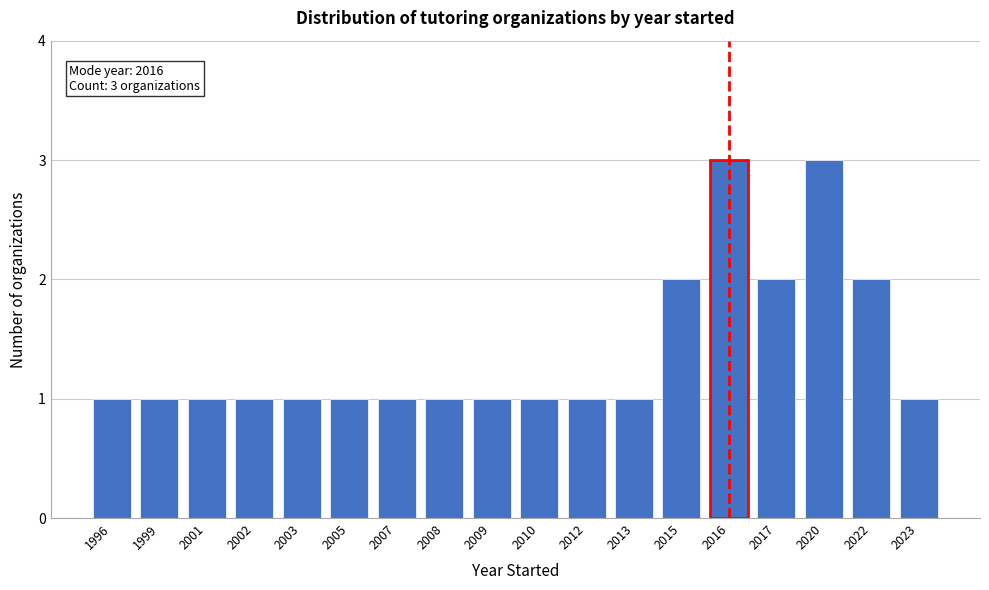

Reading left to right, list all the values displayed in this chart.

1	1	1	1	1	1	1	1	1	1	1	1	2	3	2	3	2	1